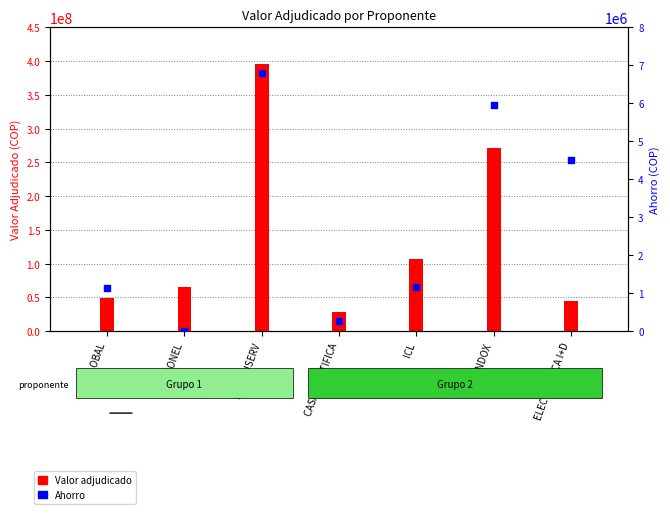

Between CI GLOBAL and CASA CIENTIFICA, which is larger?

CI GLOBAL